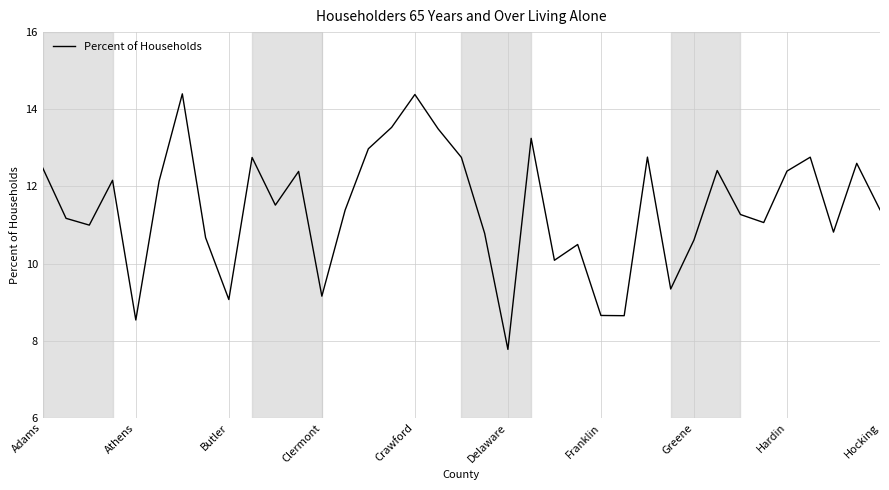

What is the greatest value displayed?

14.4